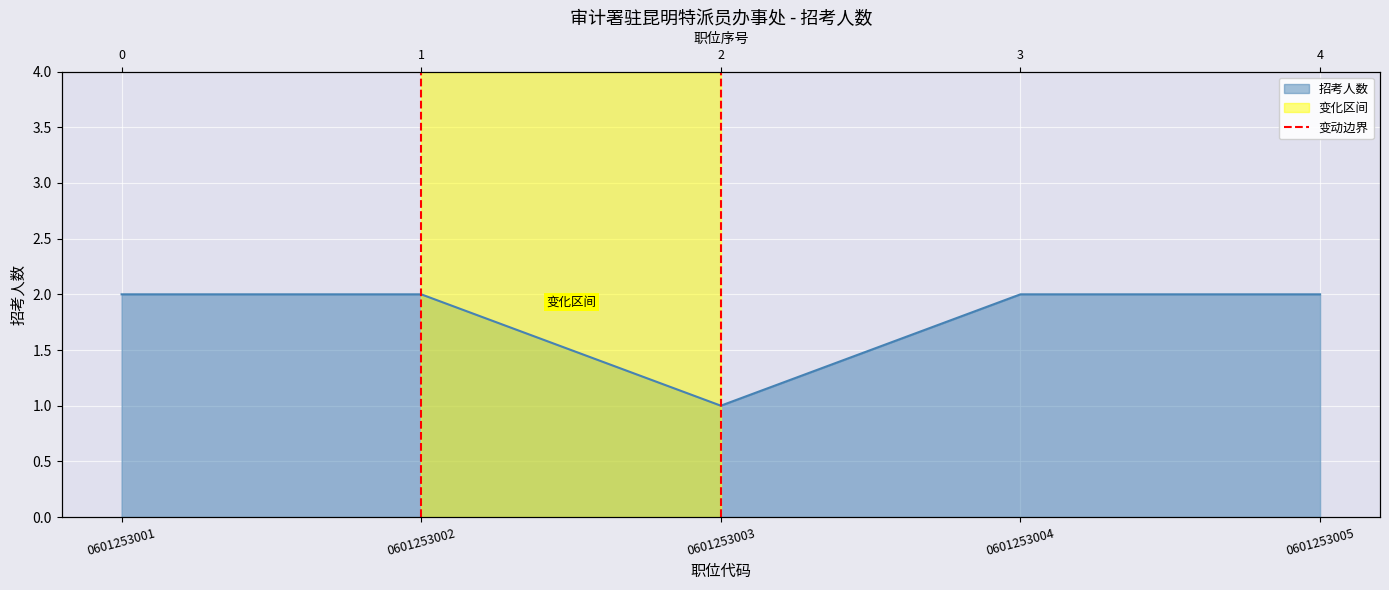

How many lines are shown in the chart?

1